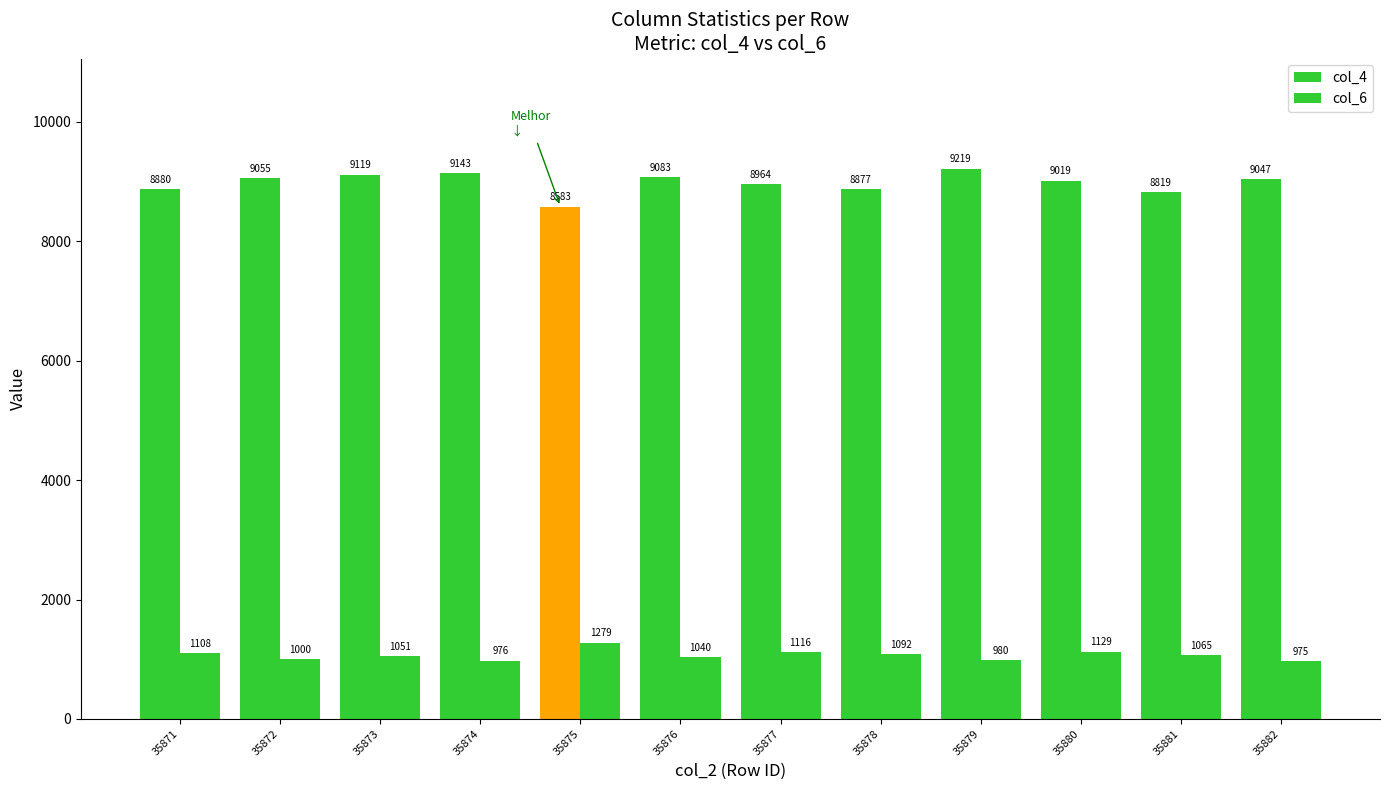

What is the greatest value displayed?

9219